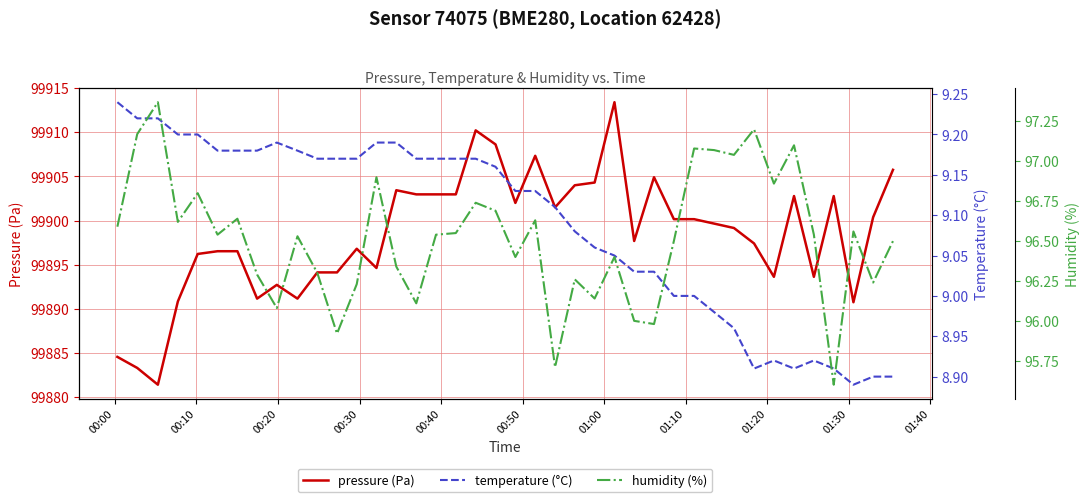

How many data points does each series have?

40